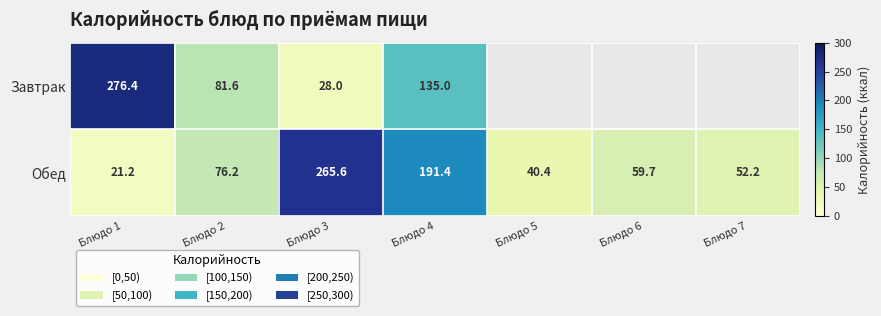

What is the sum of the Обед values at Блюдо 3 and Блюдо 6?

325.3